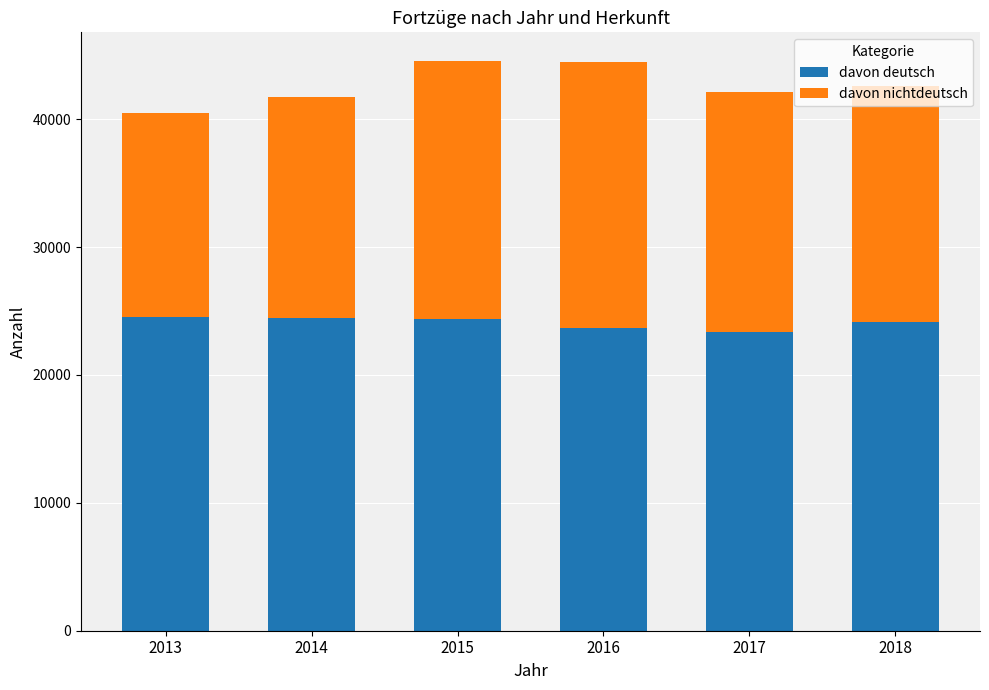

How many bars are there in total?

6